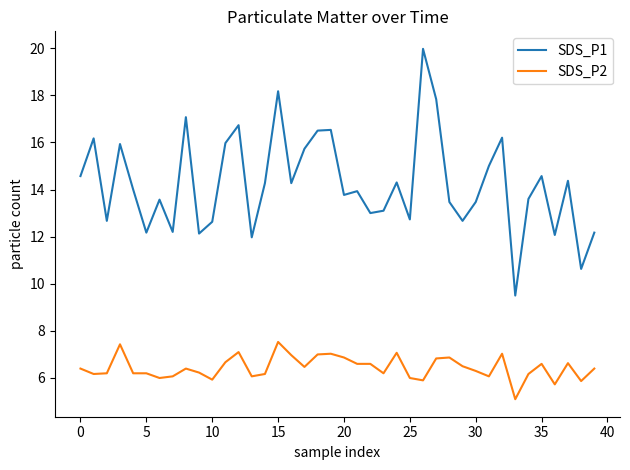

Which series has the widest spread of values?

SDS_P1